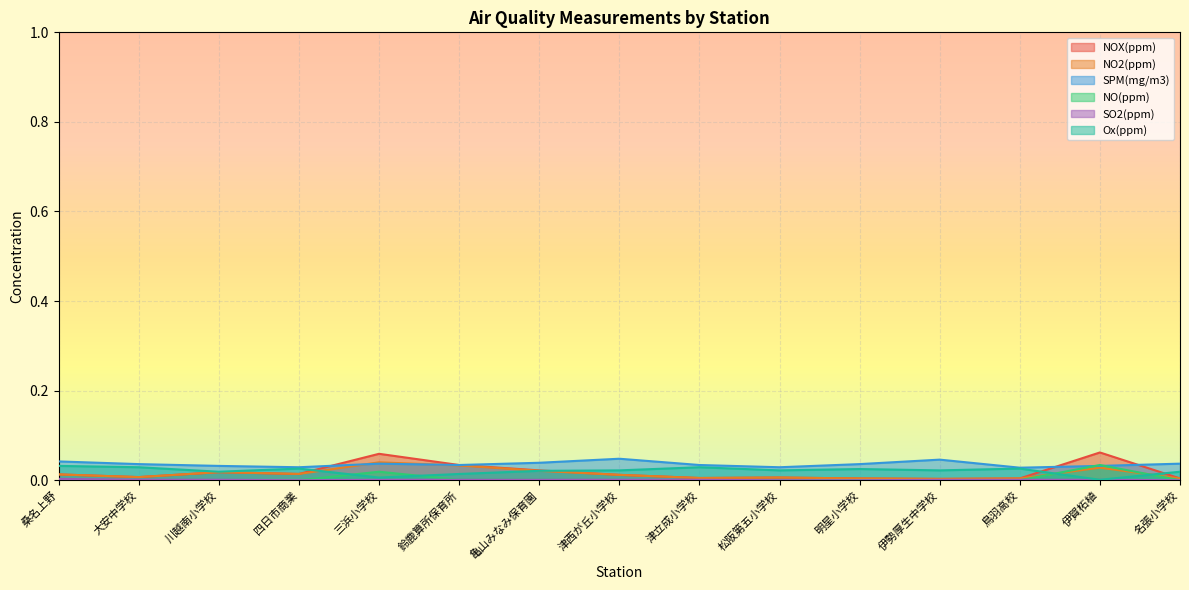

Which series has the largest total across all categories?

SPM(mg/m3)